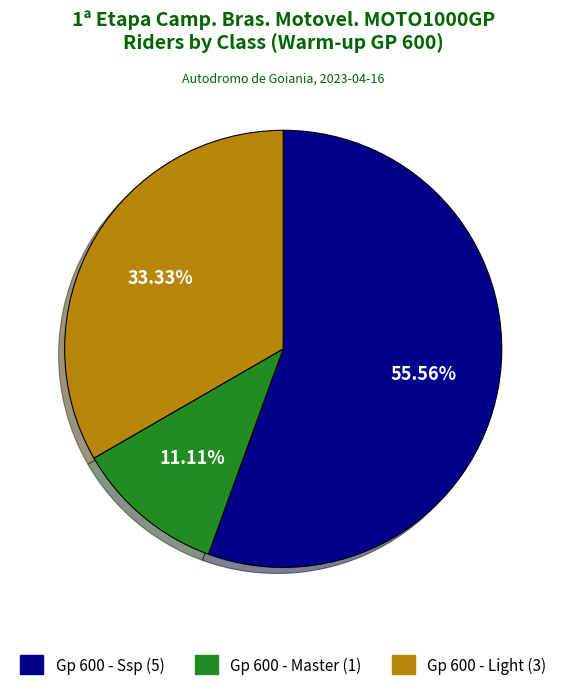

Is there a majority slice in this chart?

Yes